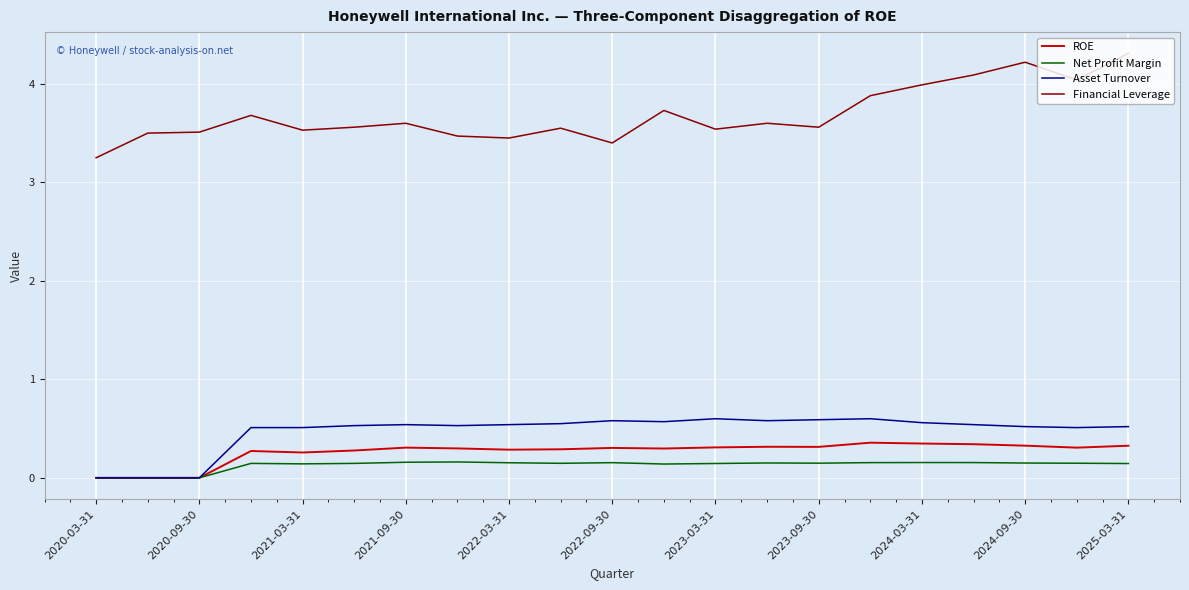

Which series has the largest total across all categories?

Financial Leverage